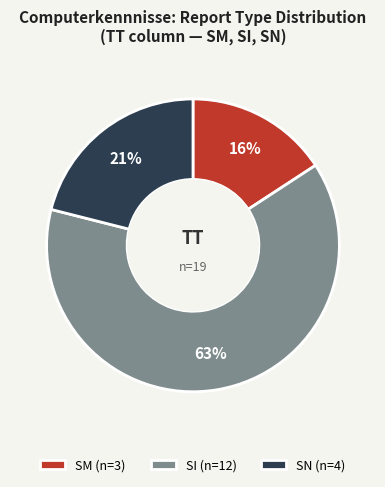

Is there a majority slice in this chart?

Yes